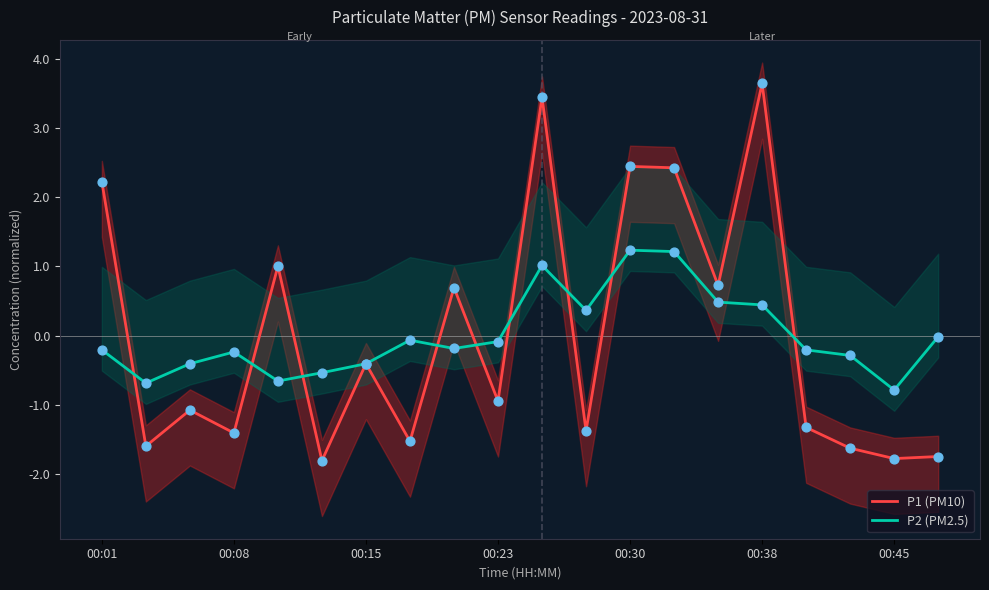

Which series has the largest total across all categories?

P1 (PM10)